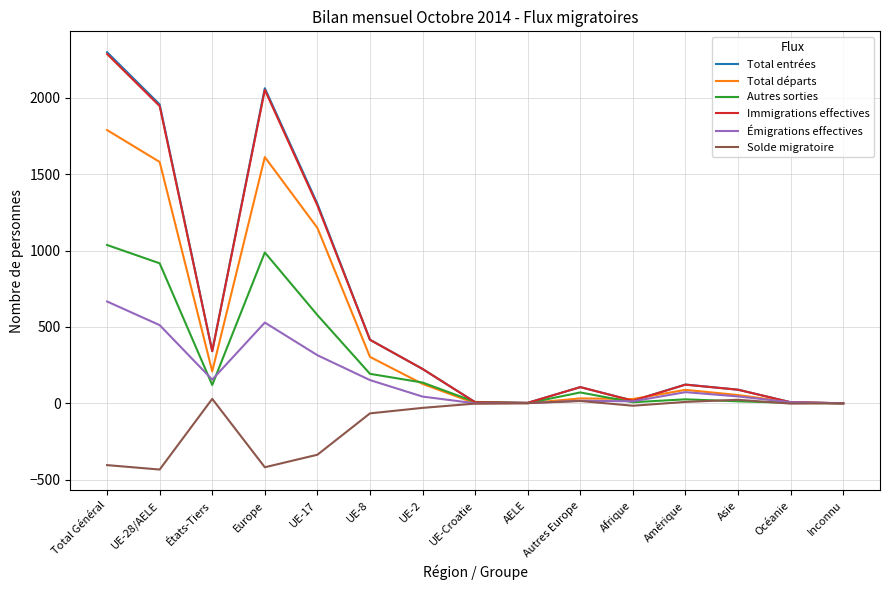

Is the value of Solde migratoire at Amérique greater than the value of Autres sorties at UE-8?

No